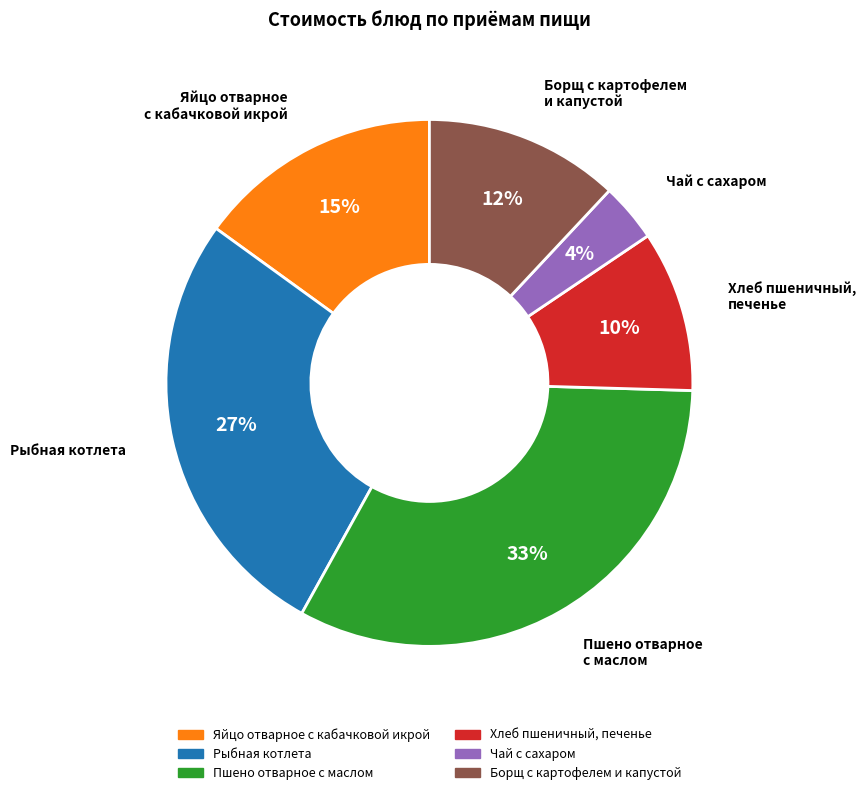

How many slices are in this pie chart?

6